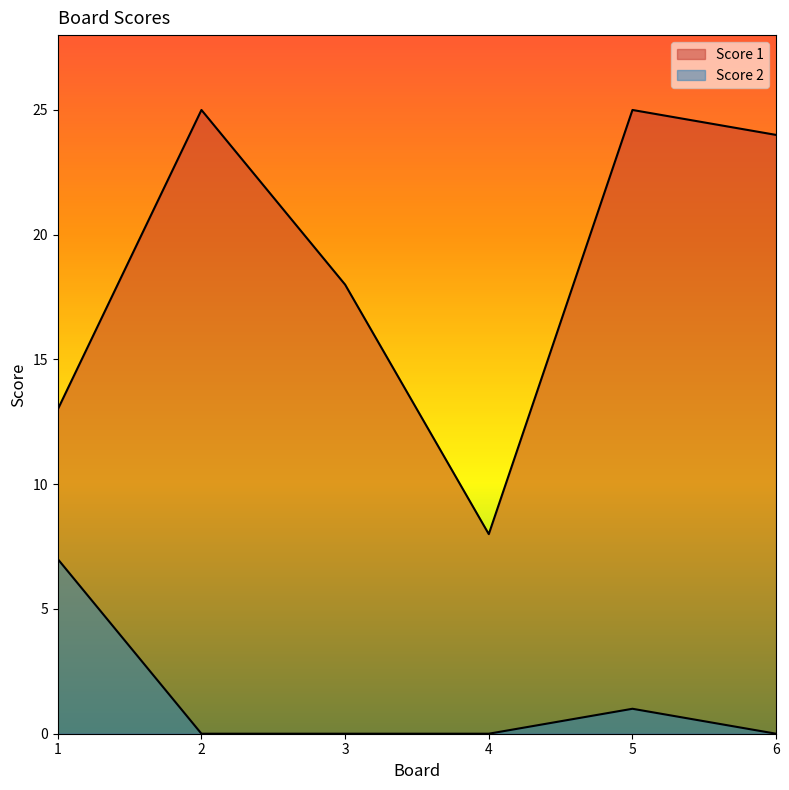

At how many categories does at least one series exceed 12?

5